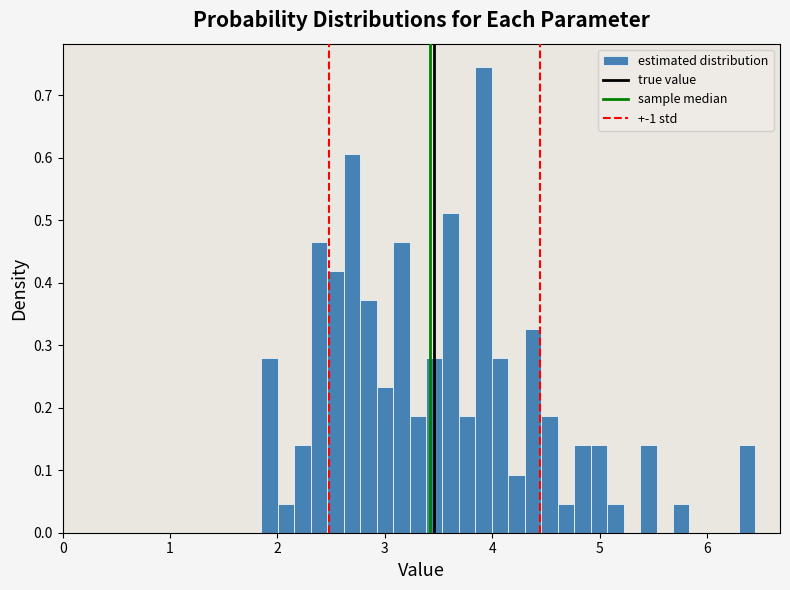

Around what value on the x-axis is the tallest bar? Give the approximate position of its centre, as read against the axis.

3.9